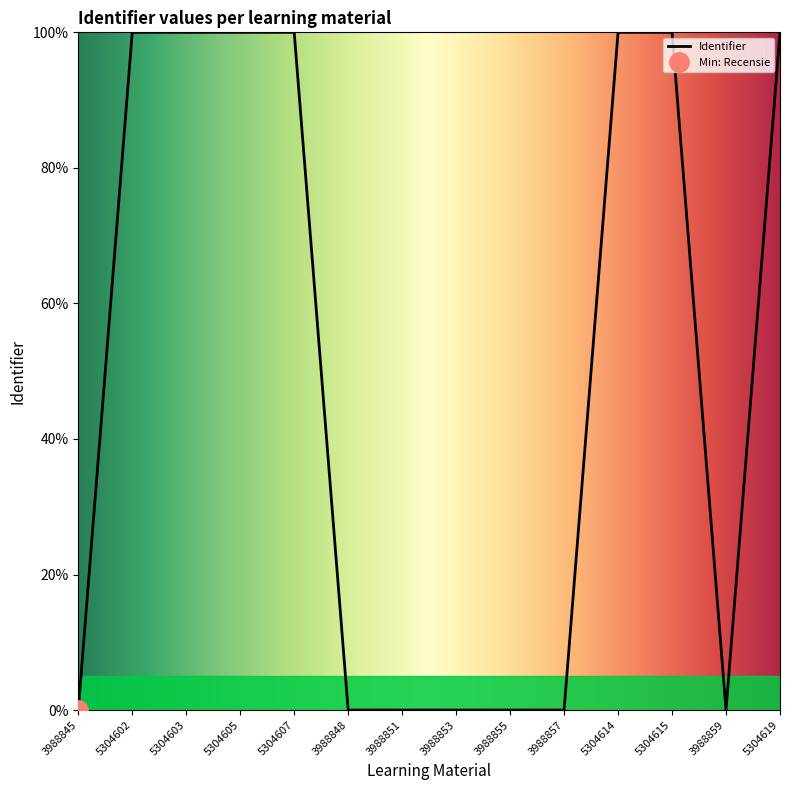

The Identifier series shows 134.5 at 5304615. True or false?

False